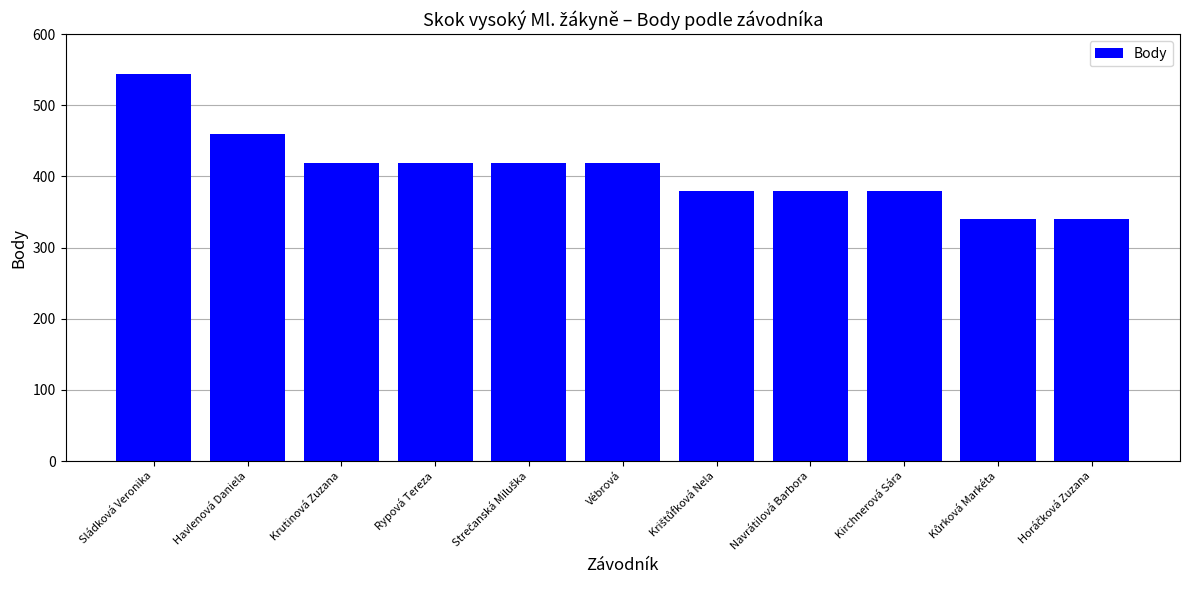

What is the label of the 4th bar from the right?

Navrátilová Barbora